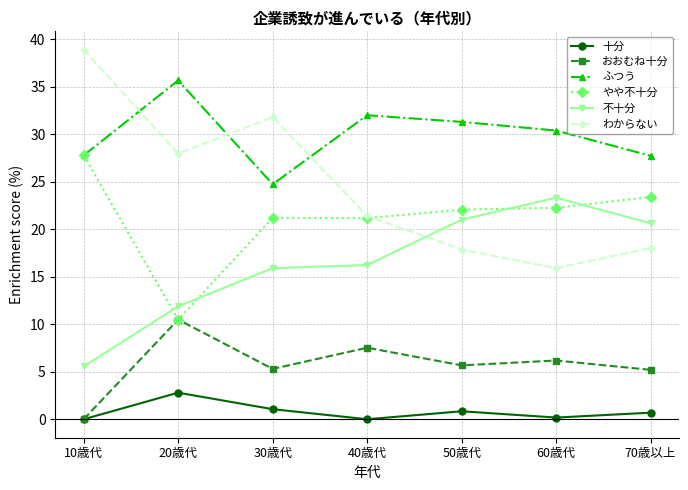

Rank the series by their maximum value, from highest to lowest.

わからない, ふつう, やや不十分, 不十分, おおむね十分, 十分